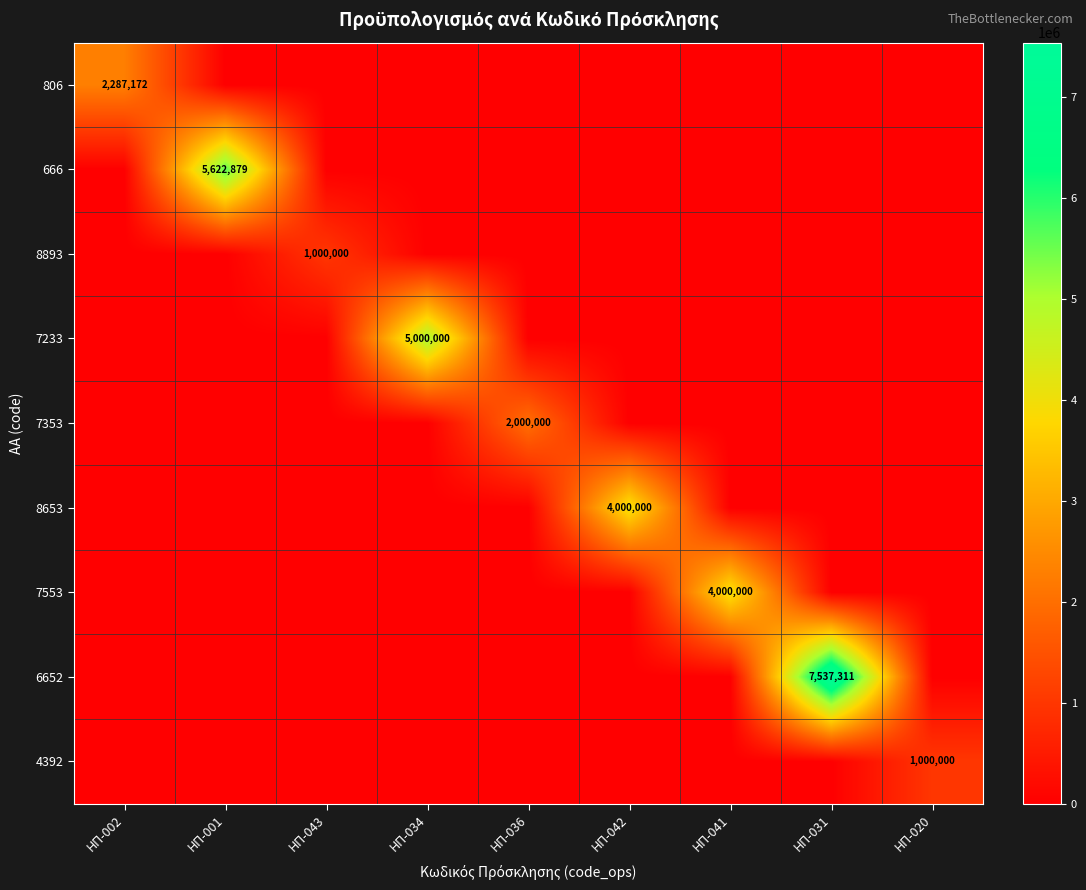

Which category has the lowest value across all series?

ΗΠ-001